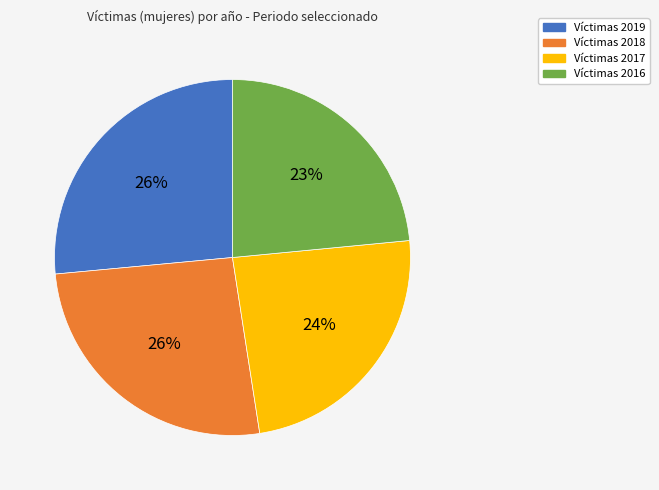

Which slice is the smallest?

Víctimas 2016